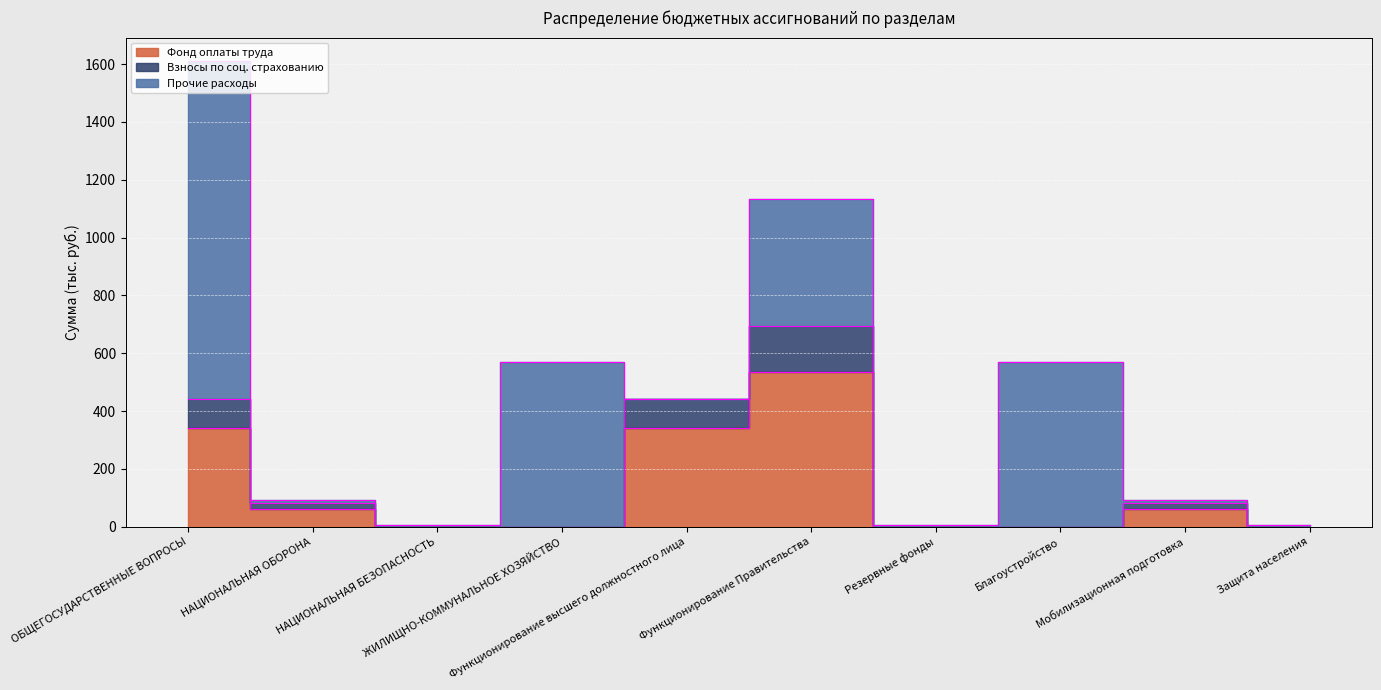

What is the label of the 5th point from the left?

Функционирование высшего должностного лица